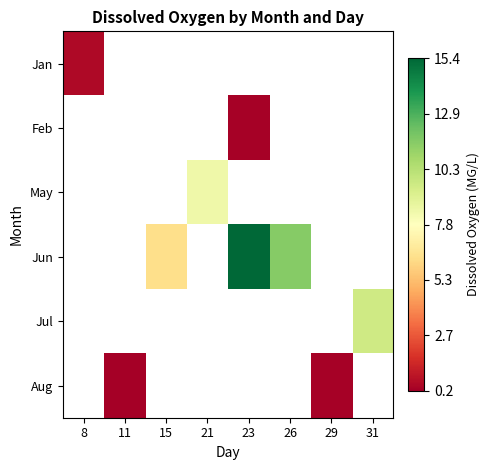

How many series are shown in this chart?

6